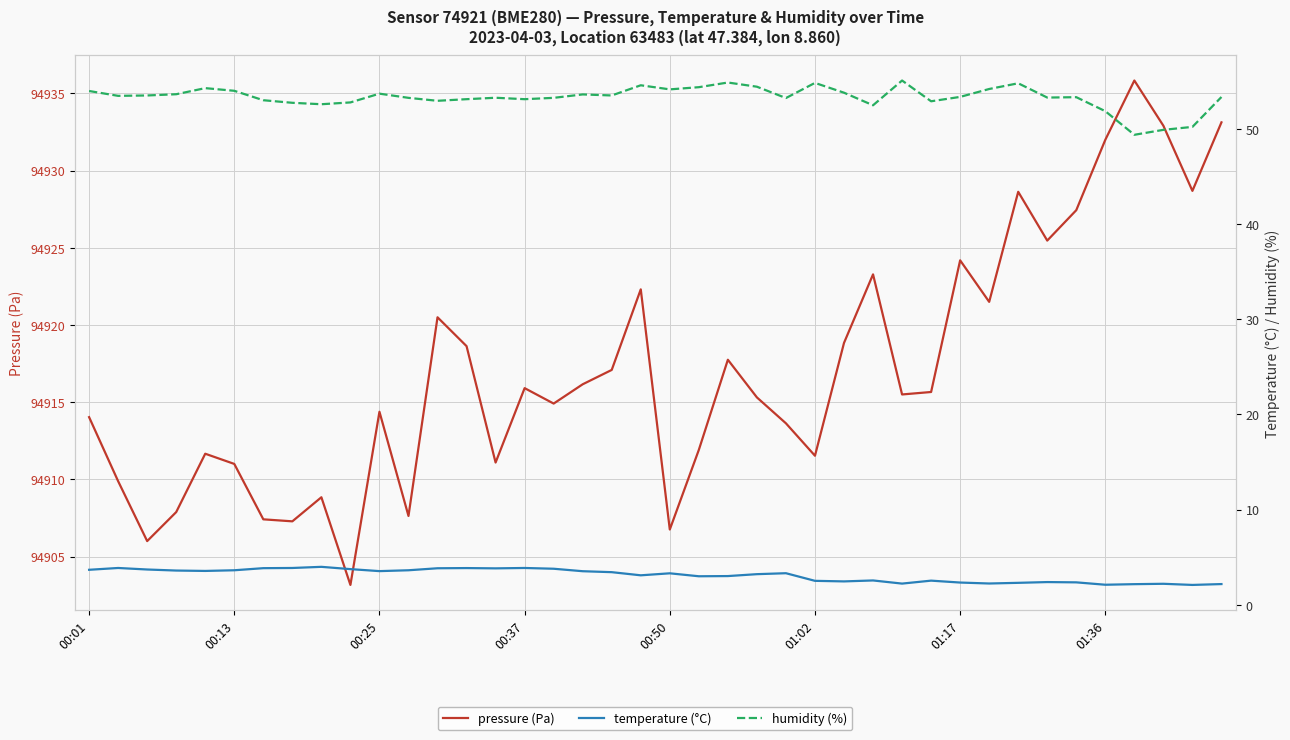

How many series are shown in this chart?

3